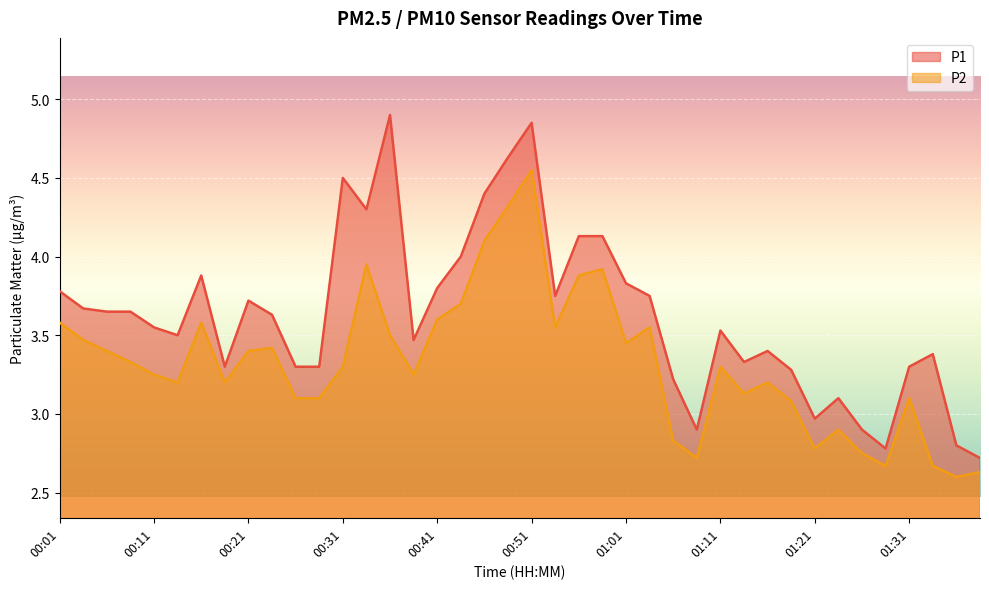

The P2 series shows 7.7 at 00:51. True or false?

False